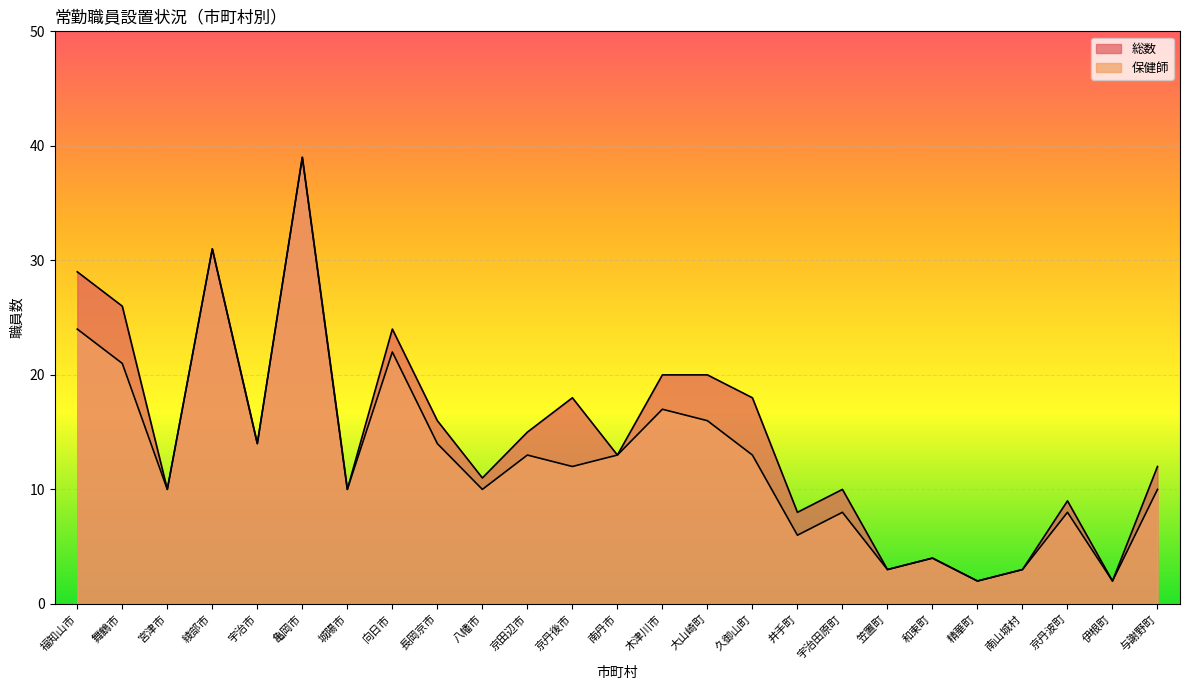

How many values in the 保健師 series exceed 10?

13